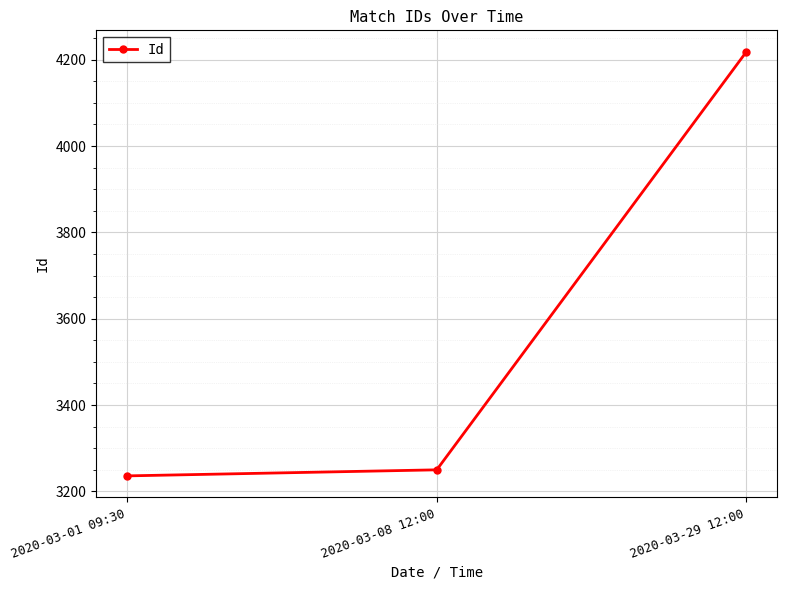

What is the minimum value shown in the chart?

3236